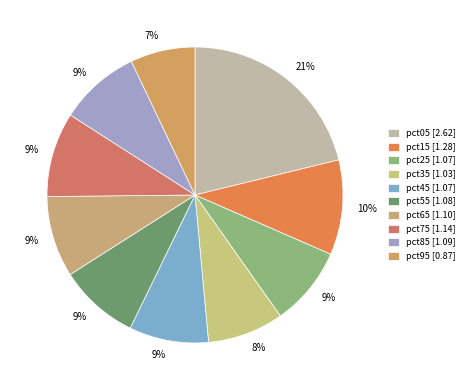

Count the number of slices in the pie.

10